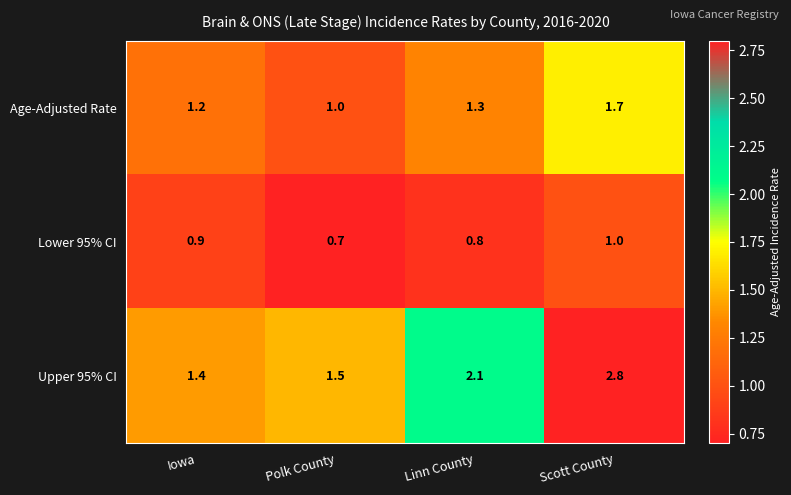

Count the Age-Adjusted Rate values in the range 1 to 2.

4